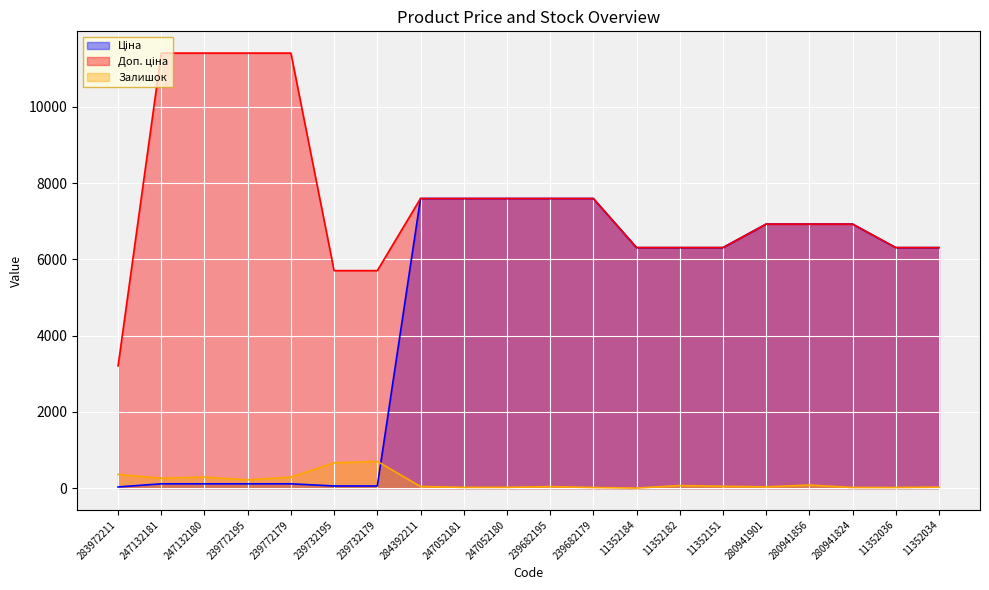

Between 239772195 and 11352182, which series saw the biggest shift?

Ціна